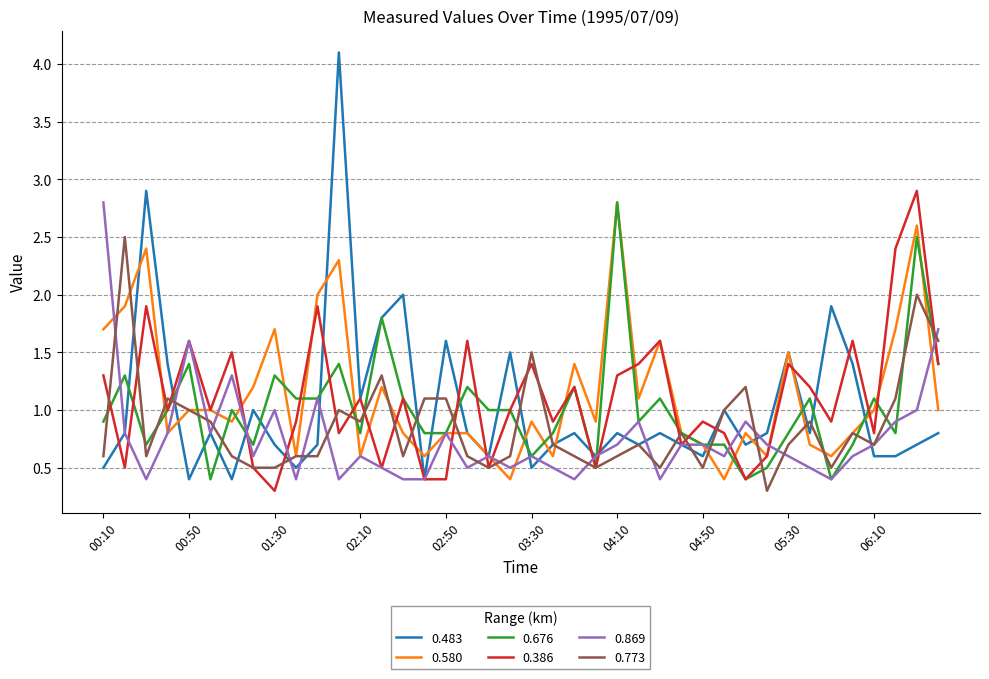

What is the maximum value shown in the chart?

4.1